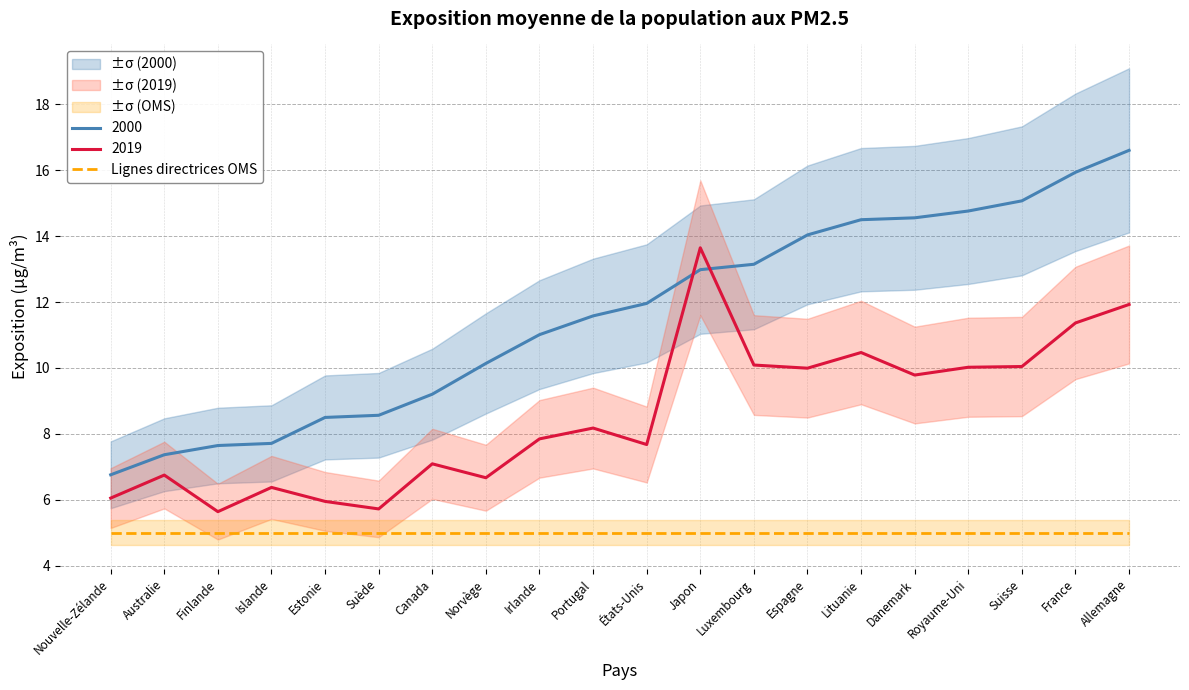

What is the difference between the maximum and minimum values in the 2000 series?

9.8